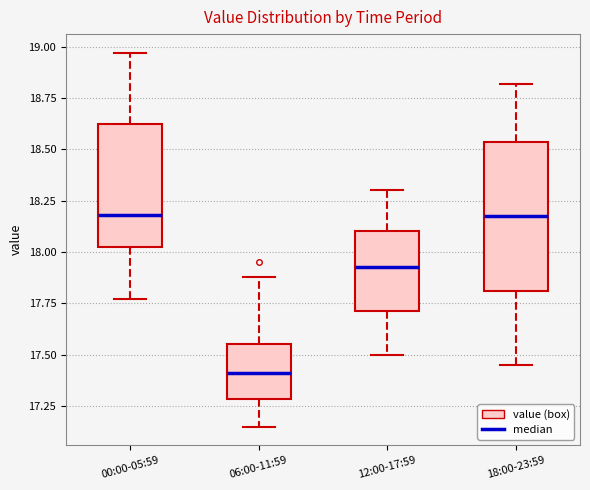

Which box's median line is the lowest?

06:00-11:59